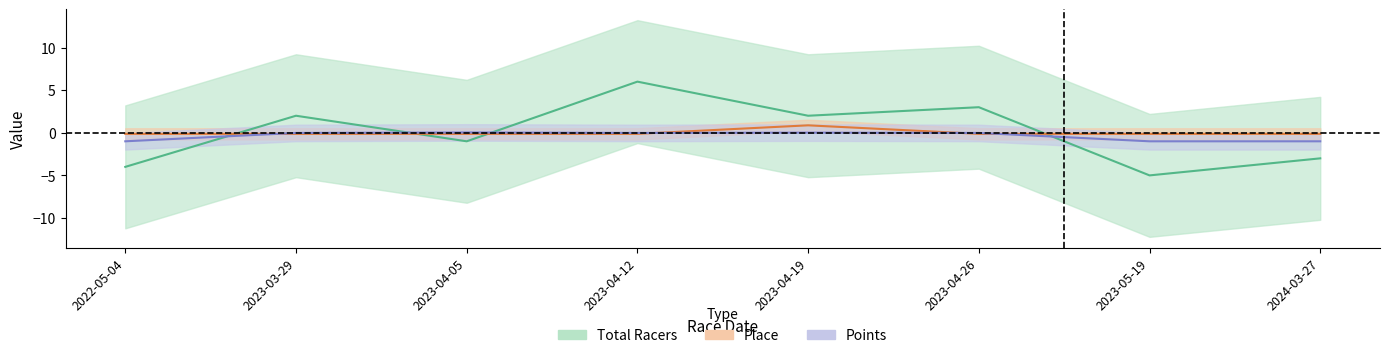

True or false: Points has a value of -0.0 at 2023-03-29.

True